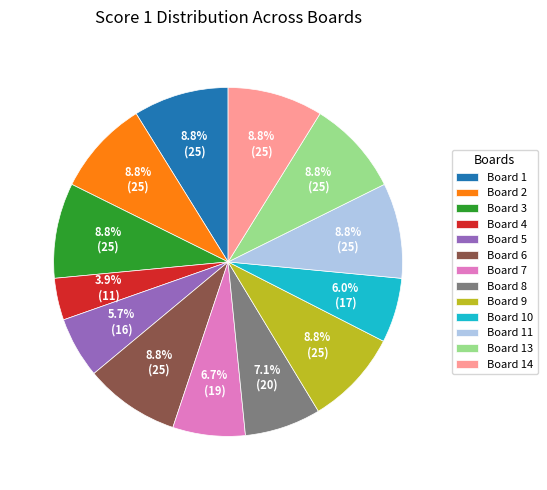

Count the number of slices in the pie.

13